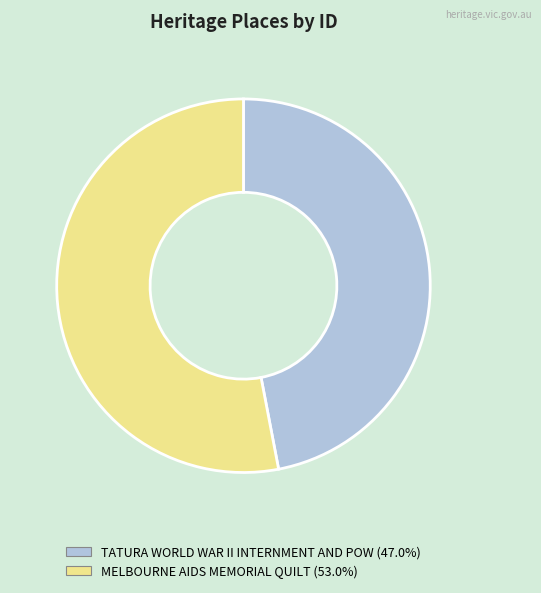

How many segments does this pie chart have?

2